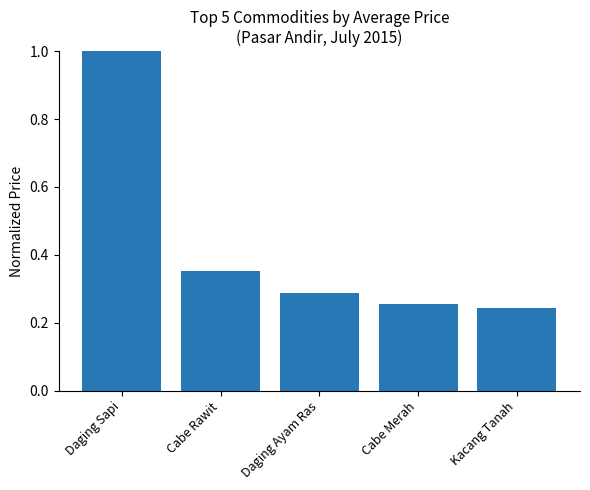

Which label corresponds to the largest value in the chart?

Daging Sapi